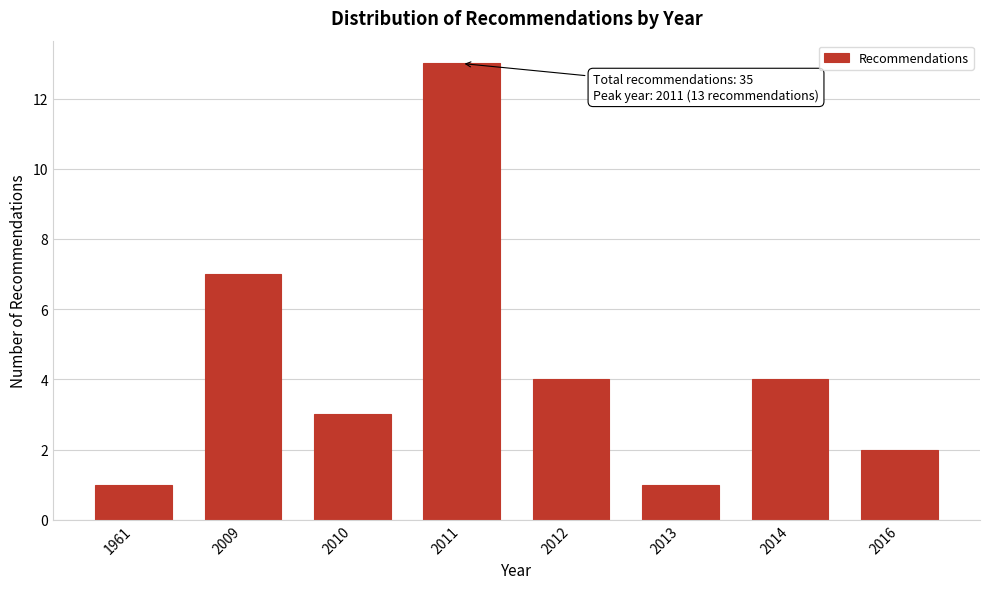

Reading left to right, list all the values displayed in this chart.

1	7	3	13	4	1	4	2